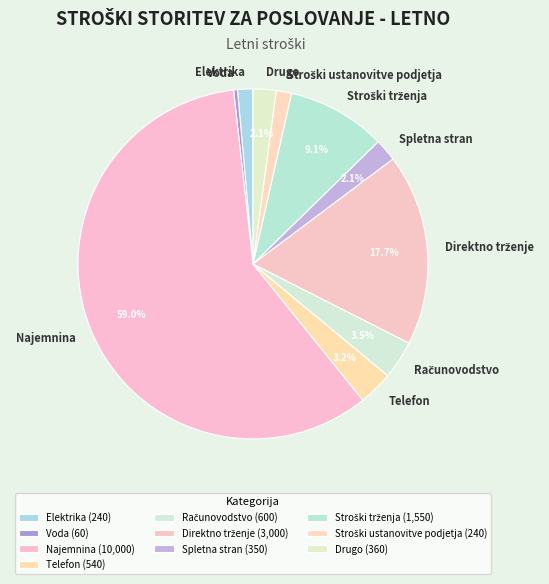

Is there a majority slice in this chart?

Yes